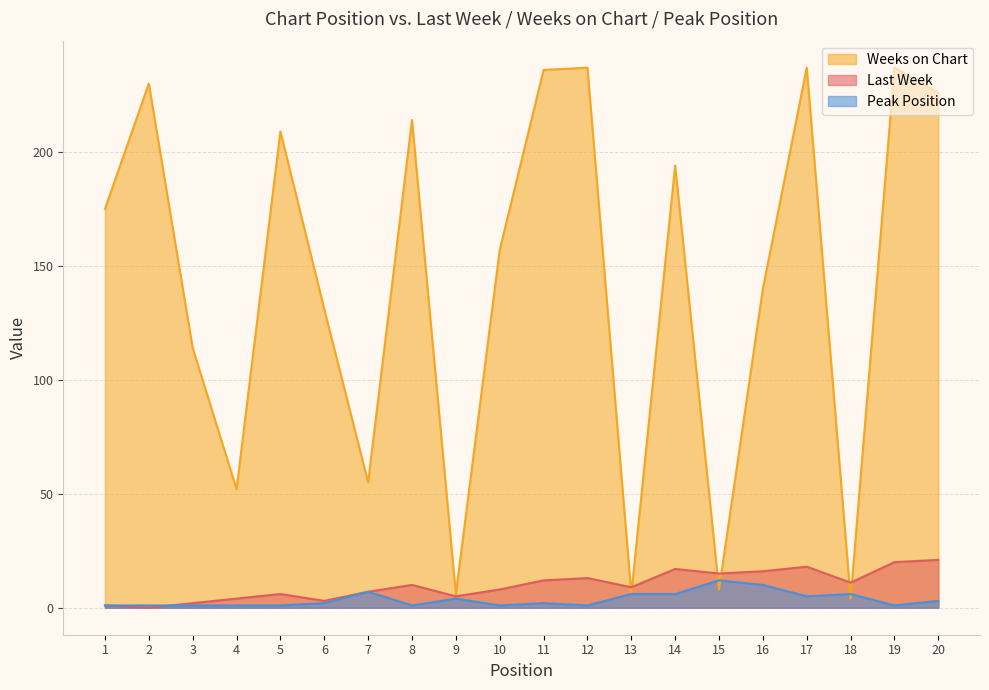

Which series has the largest range (max minus min)?

Weeks on Chart